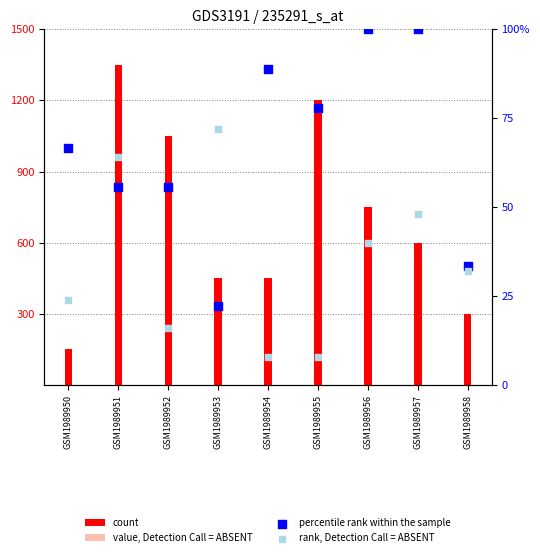

At which category is the sum across all series the highest?

GSM1989951